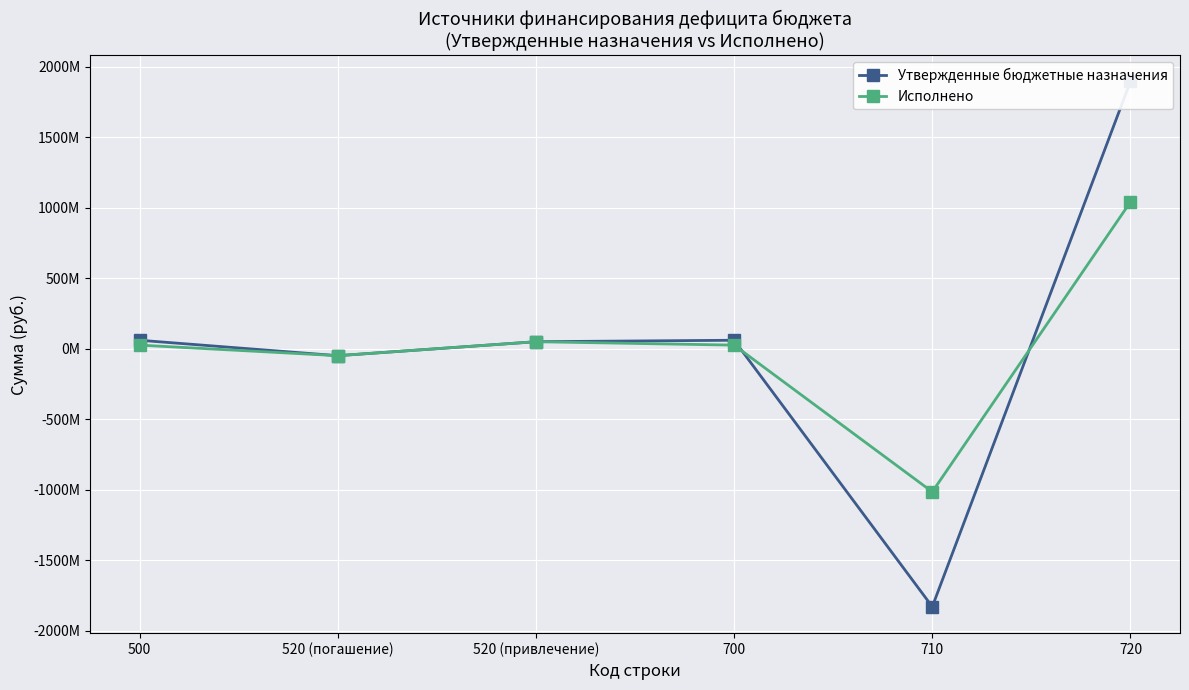

How many values in the Утвержденные бюджетные назначения series are below 59882777?

3